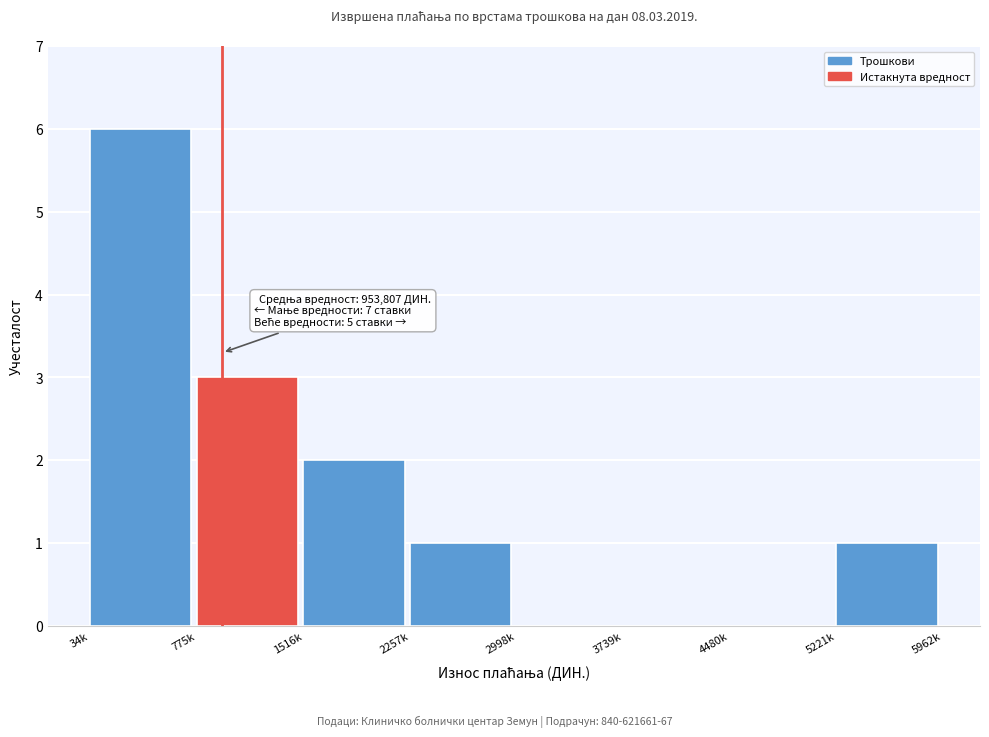

Reading right to left, what are all the values shown in this chart?

5221k=1	4480k=0	3739k=0	2998k=0	2257k=1	1516k=2	775k=3	34k=6